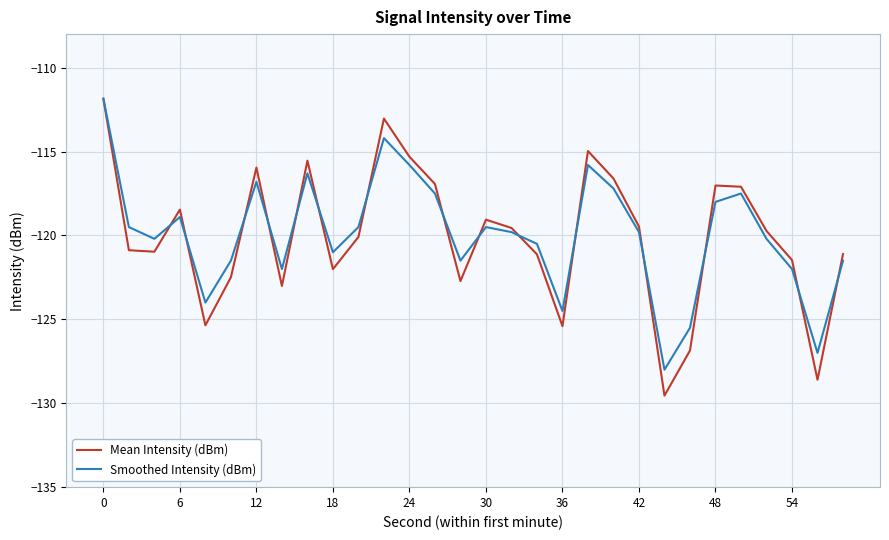

Which series has the widest spread of values?

Mean Intensity (dBm)